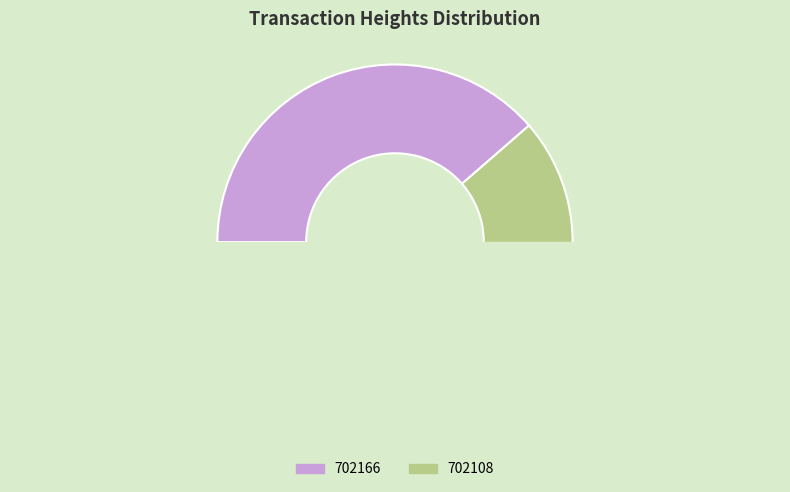

How many segments does this pie chart have?

2